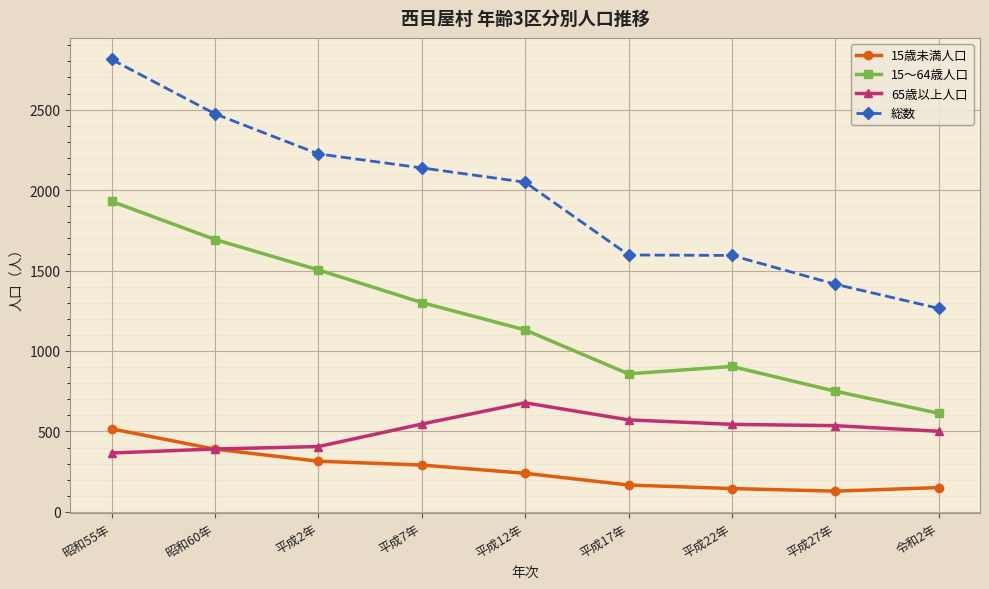

Where is the first local maximum for 15～64歳人口?

平成22年